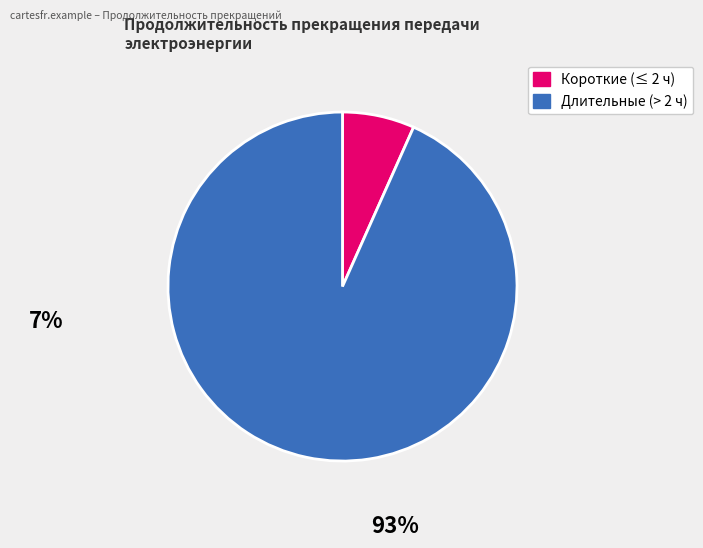

Is there any slice that represents more than half of the pie?

Yes